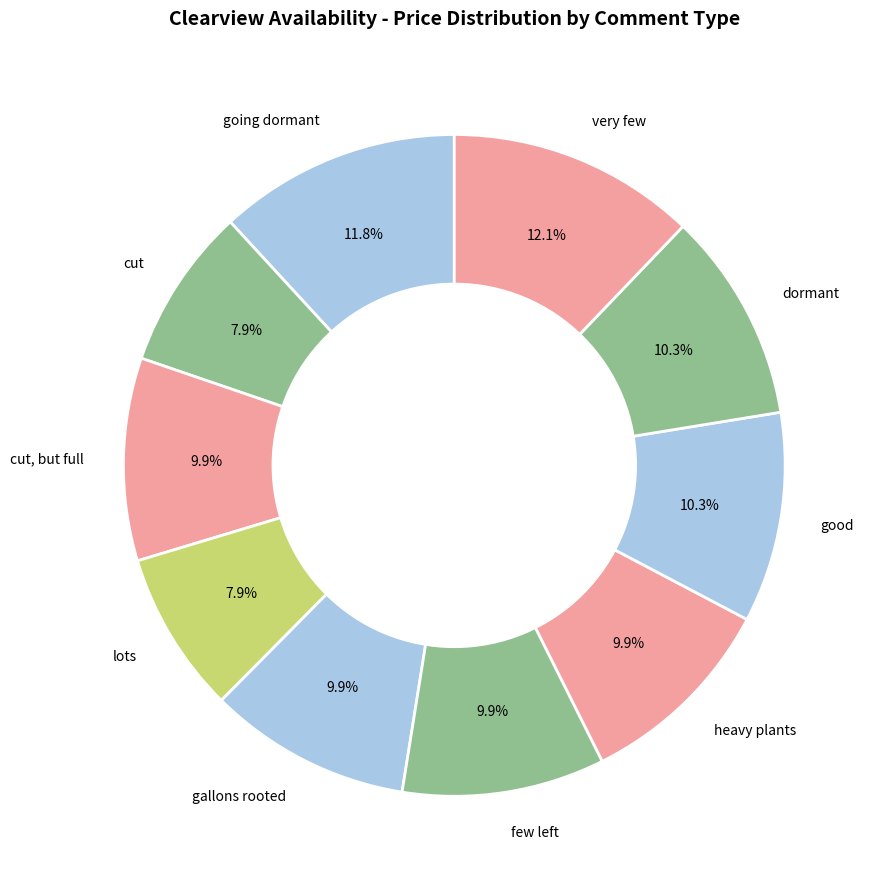

Approximately how many times larger is the value at lots compared to heavy plants?

0.8